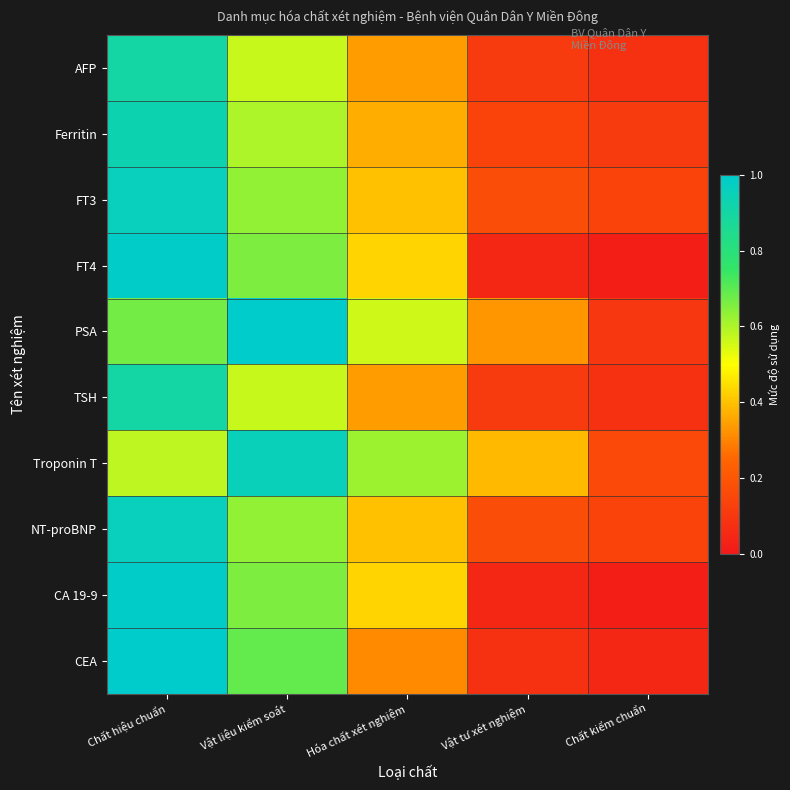

At how many categories does at least one series exceed 0?

5